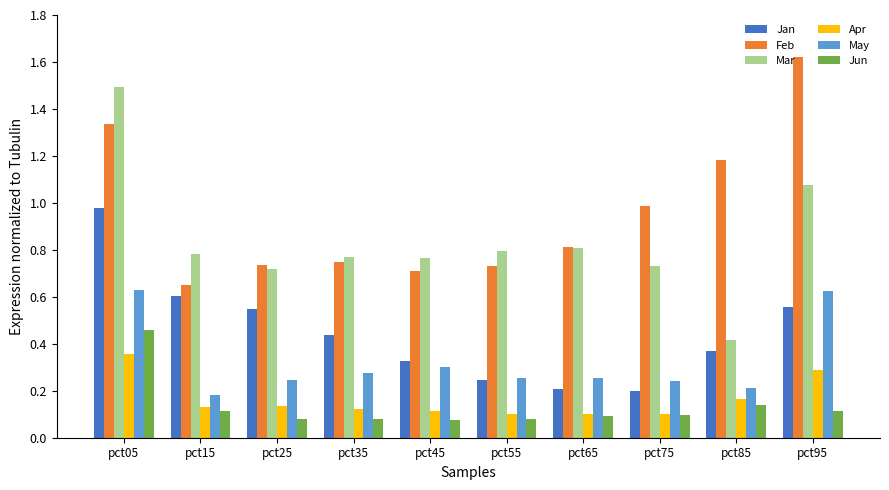

At which category does the chart reach its peak across all series?

pct95